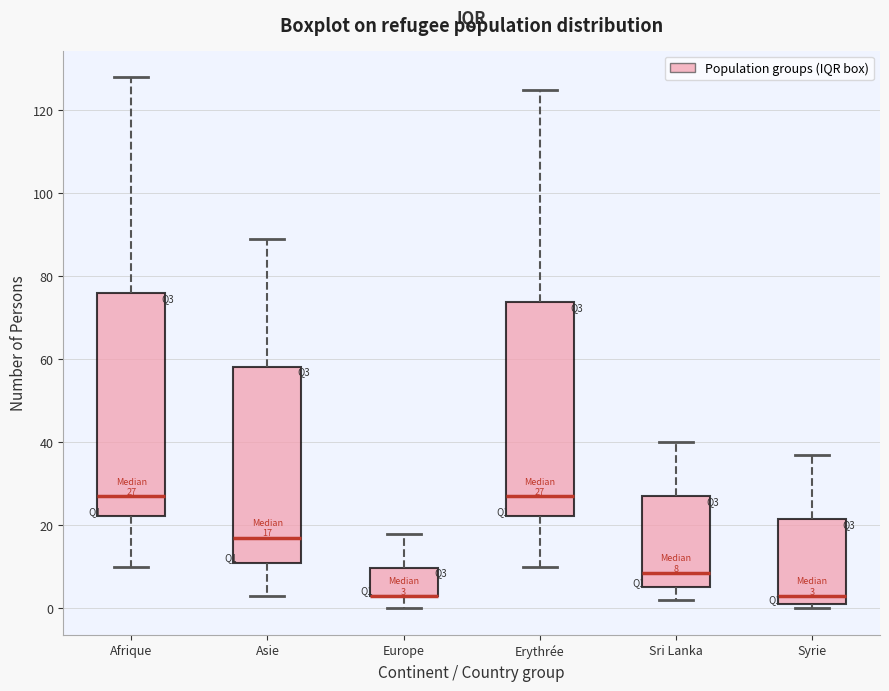

Which box is the tallest, from its lower edge to its upper edge?

Afrique